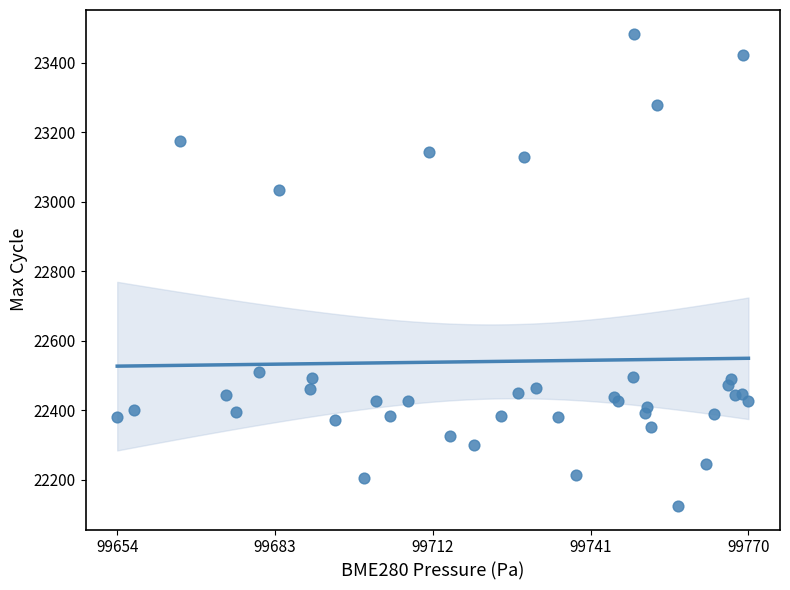

What Y value in the scatter plot is closest to 22804?

23035